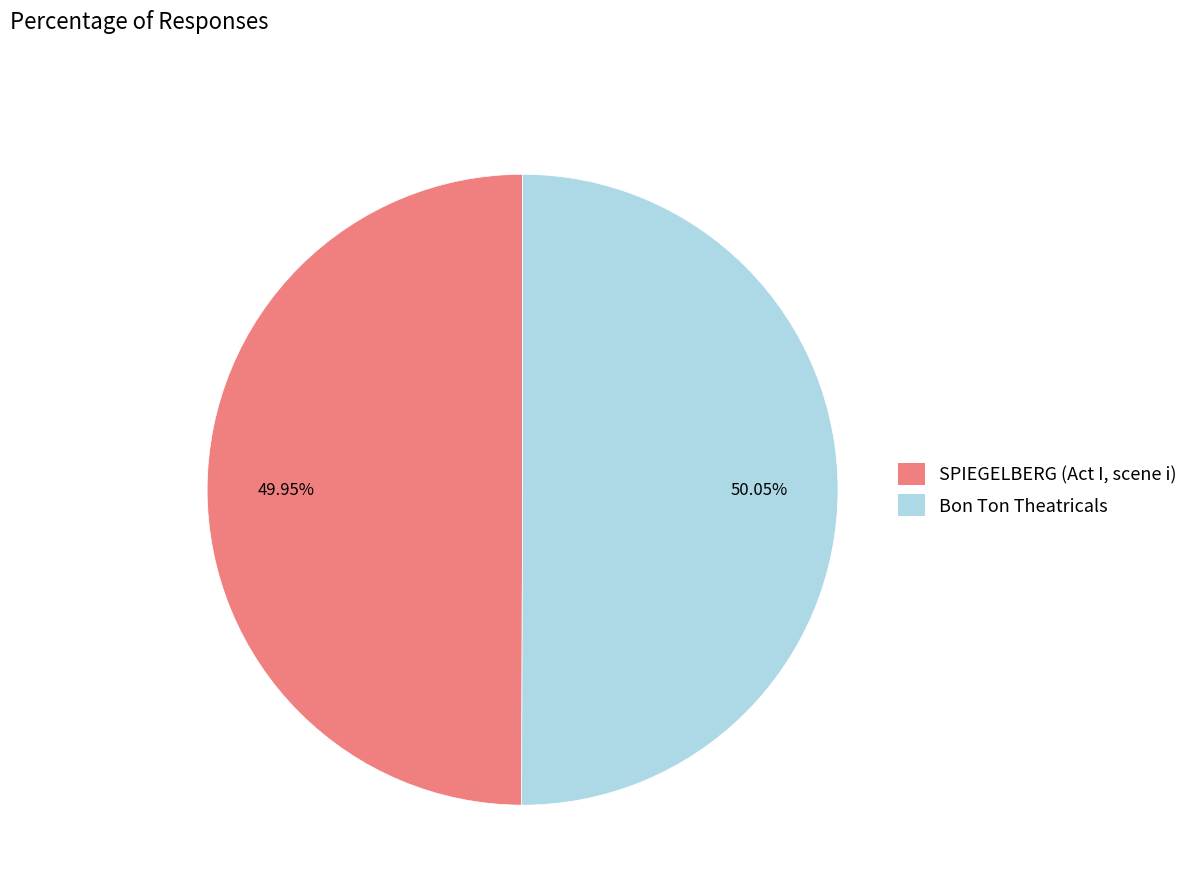

Is there any slice that represents more than half of the pie?

Yes